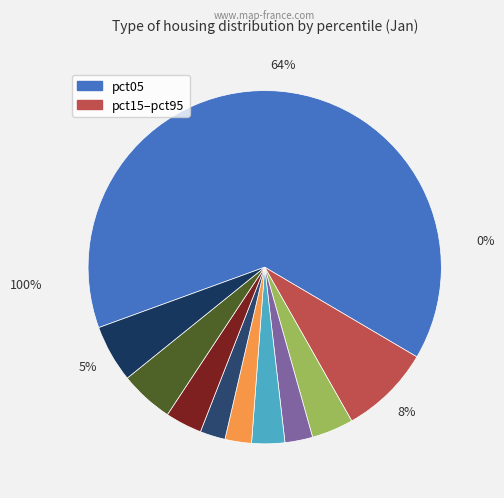

To the nearest percent, what portion does pct85 represent?

5%